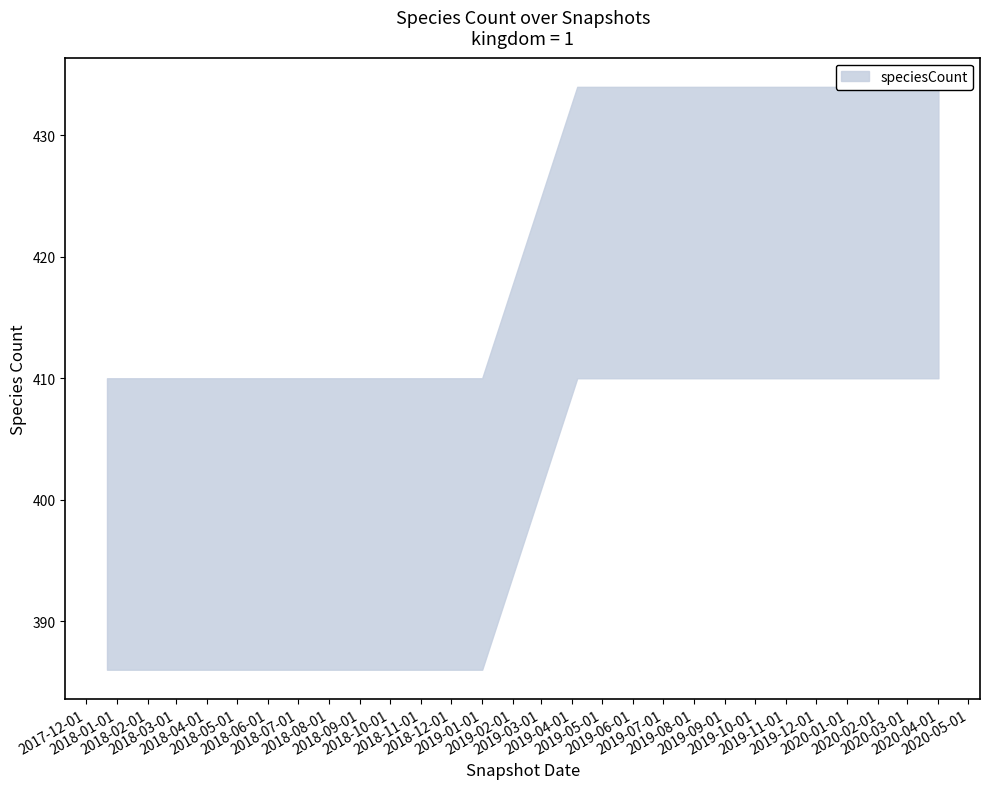

What is the difference between the maximum and minimum values?

24